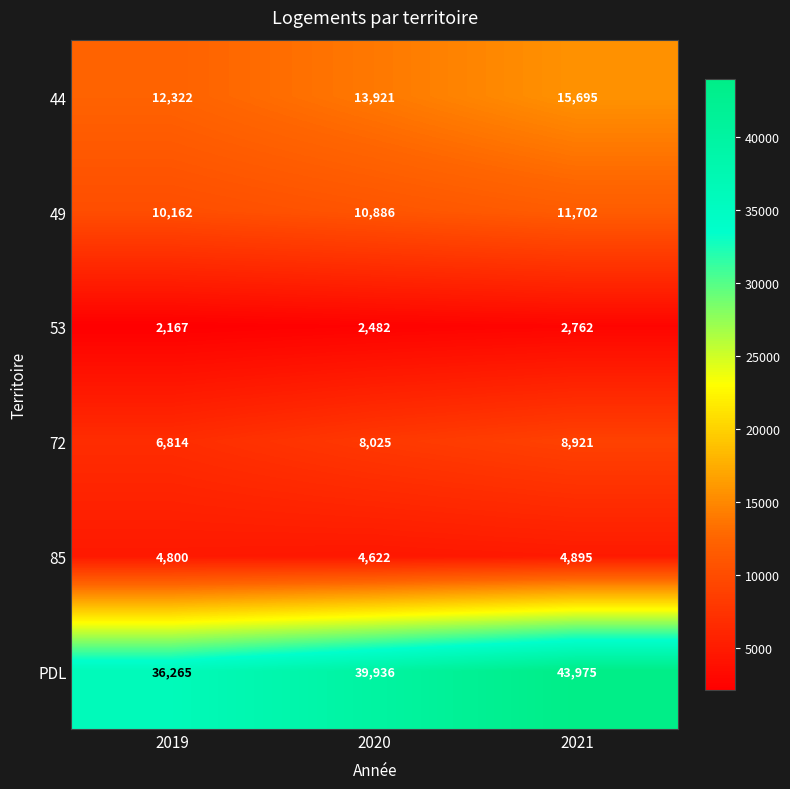

Between 2019 and 2021, which series saw the biggest shift?

PDL